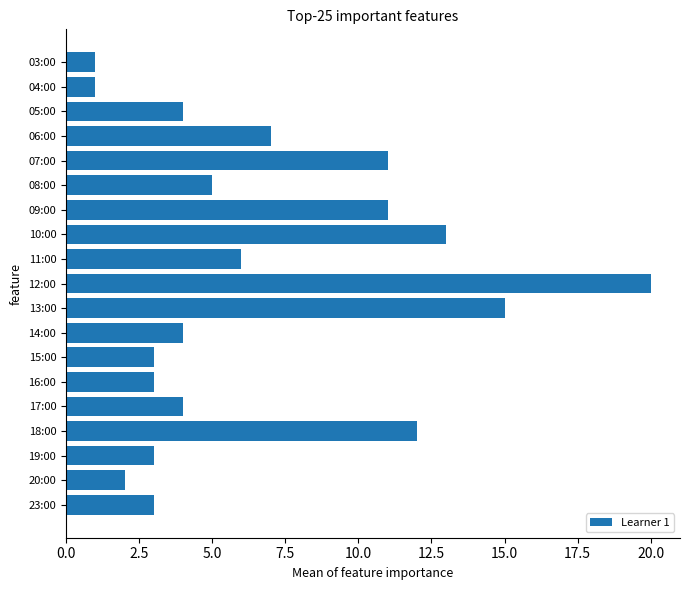

How many data points does each series have?

19